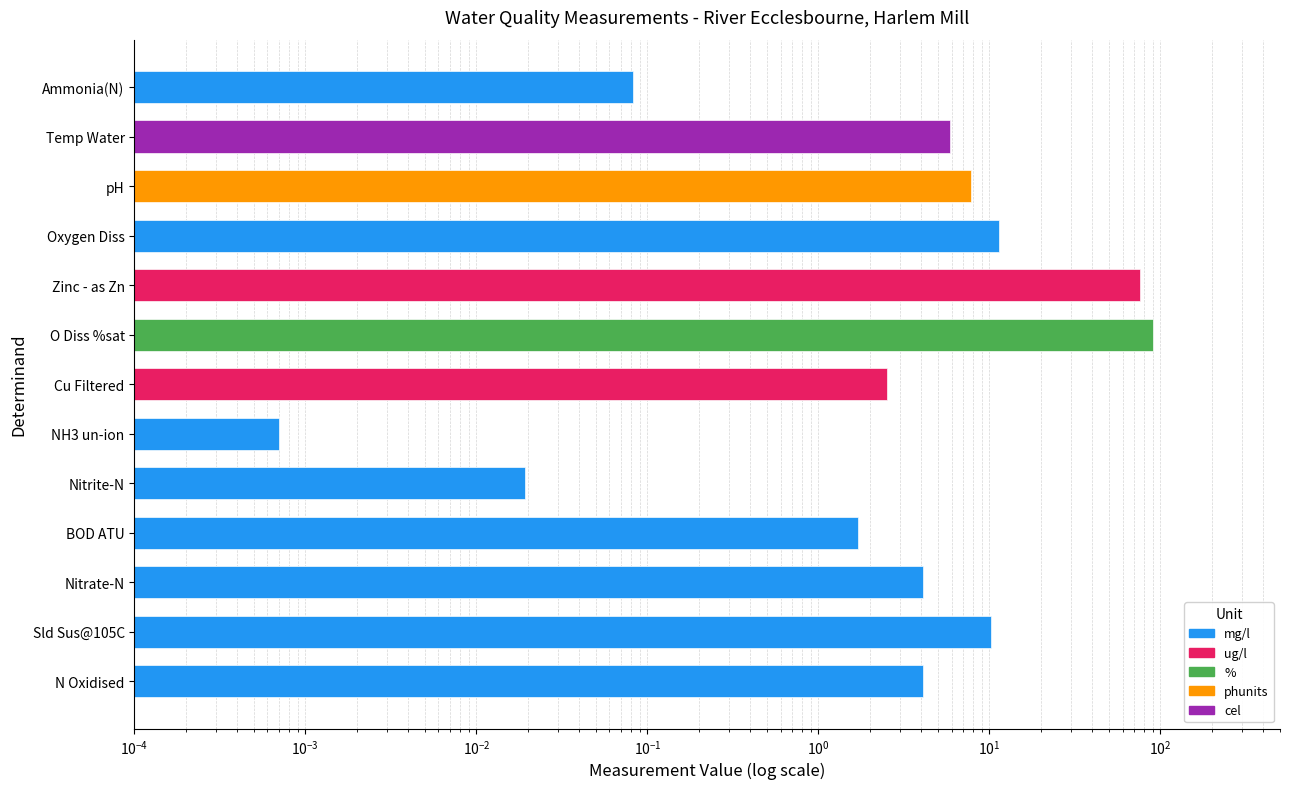

Rank the categories by value from highest to lowest.

O Diss %sat, Zinc - as Zn, Oxygen Diss, Sld Sus@105C, pH, Temp Water, N Oxidised, Nitrate-N, Cu Filtered, BOD ATU, Ammonia(N), Nitrite-N, NH3 un-ion